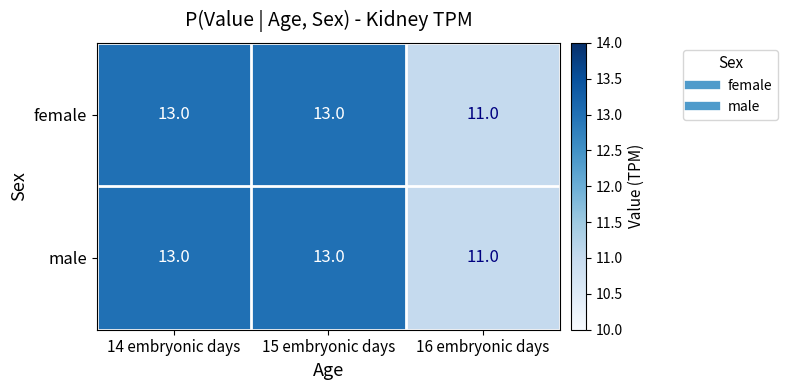

What is the greatest value displayed?

13